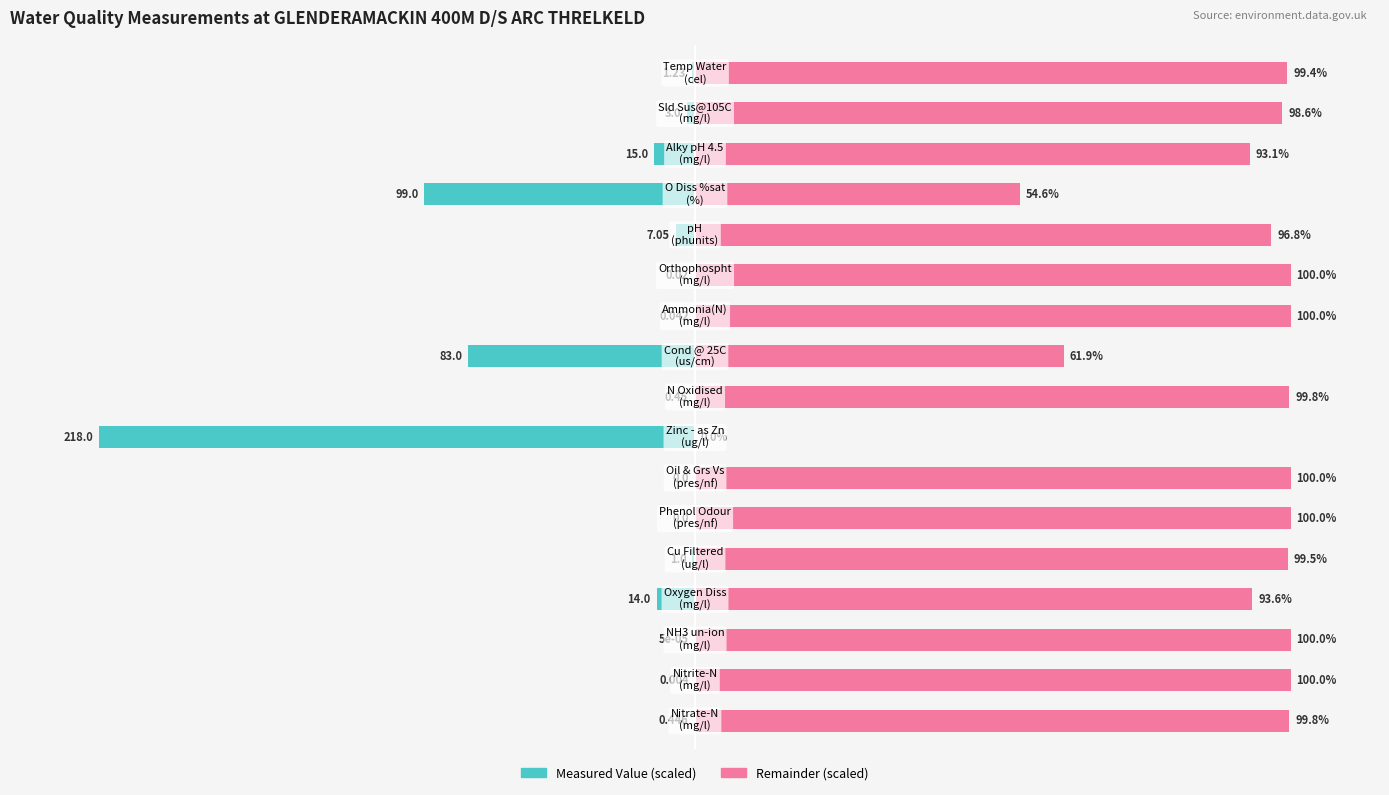

How many bars are there in each group?

2